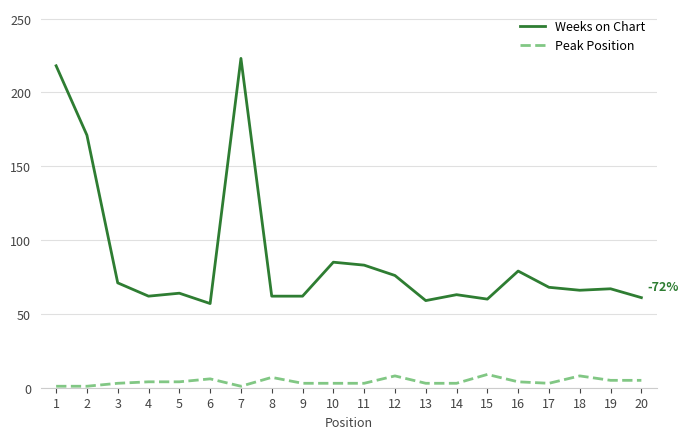

What is the approximate value of Weeks on Chart at 8?

62